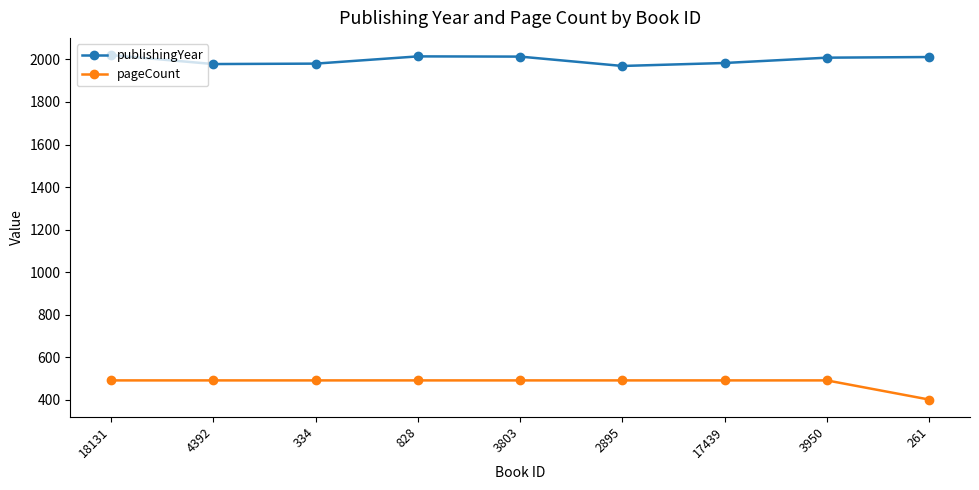

What is the sum of all pageCount values?

4338